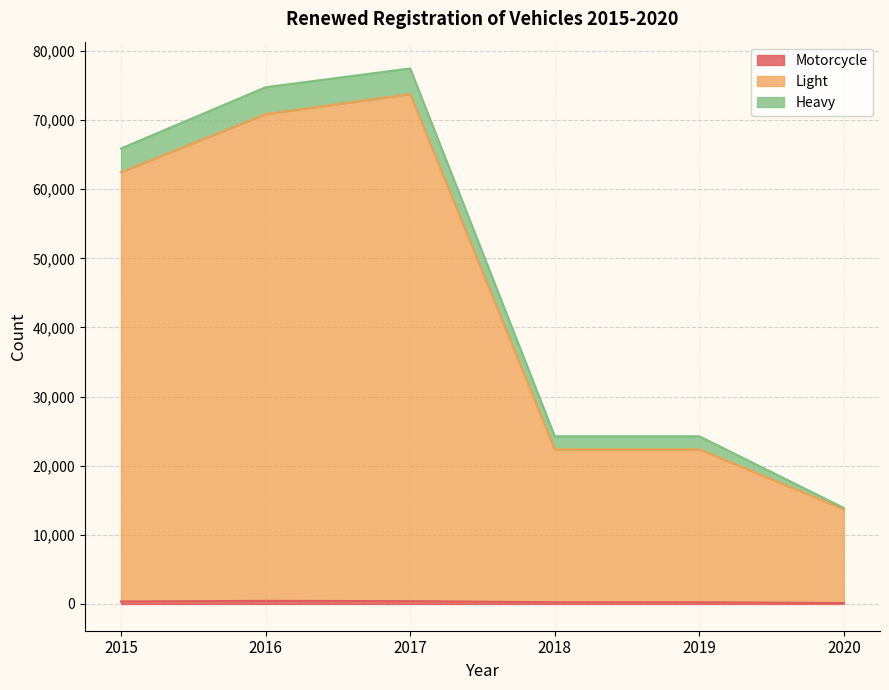

How many data points in Light are less than 62475?

3